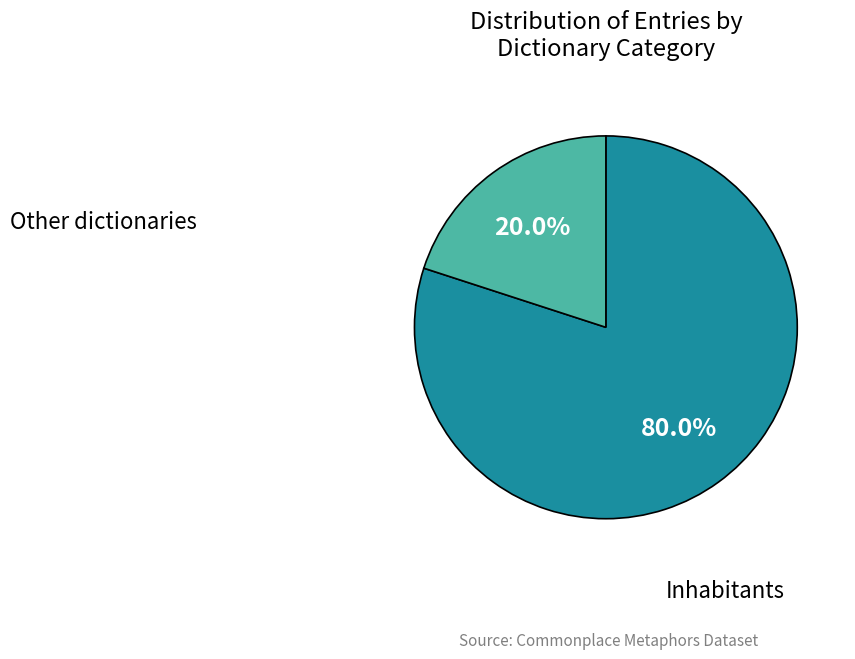

How many slices are in this pie chart?

2